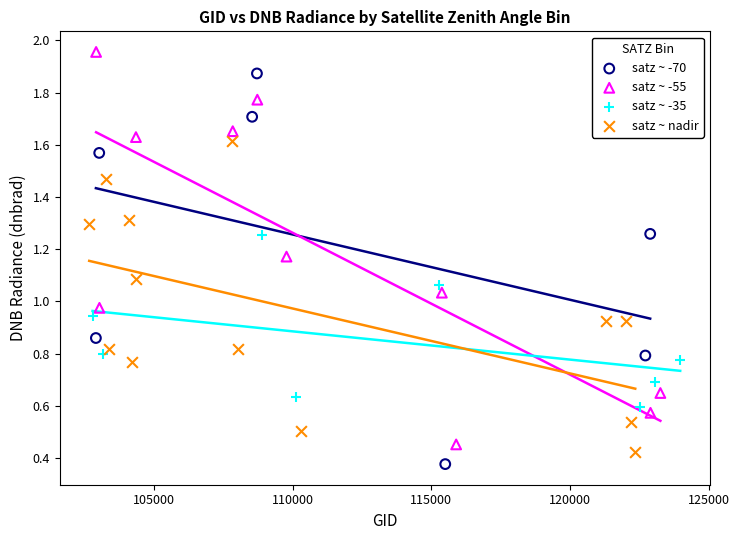

Which series reaches the maximum Y coordinate?

satz ~ -55